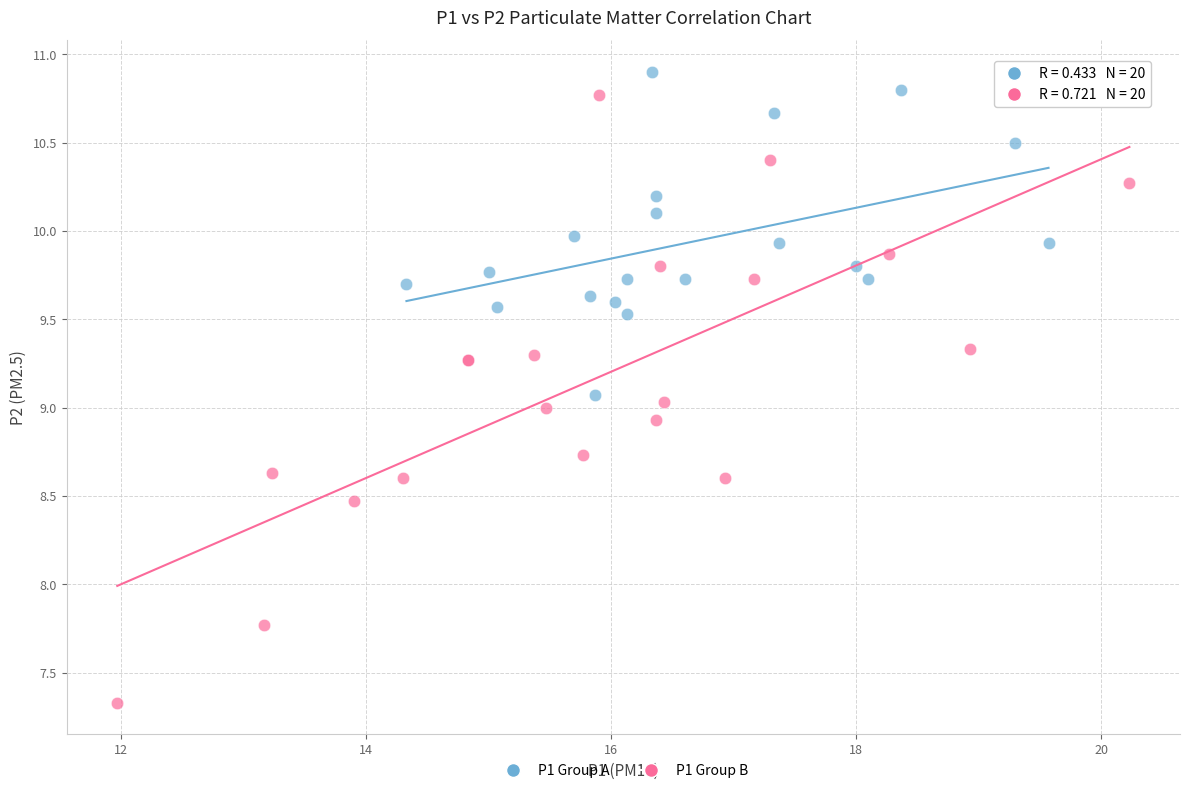

Which series has the largest Y range (max minus min)?

P1 Group B